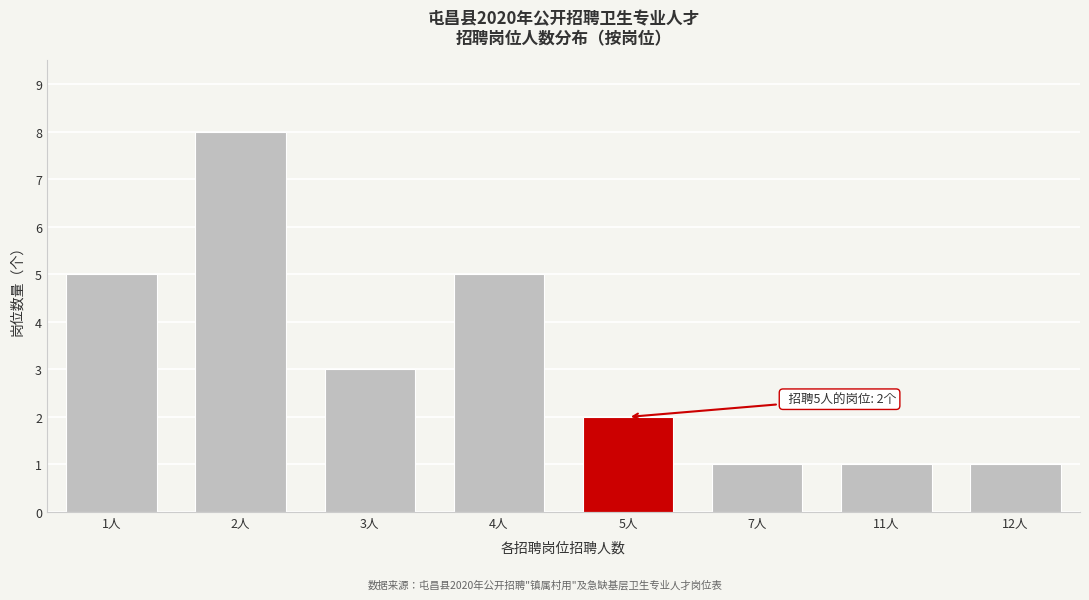

Reading left to right, what are all the values shown in this chart?

1人=5	2人=8	3人=3	4人=5	5人=2	7人=1	11人=1	12人=1